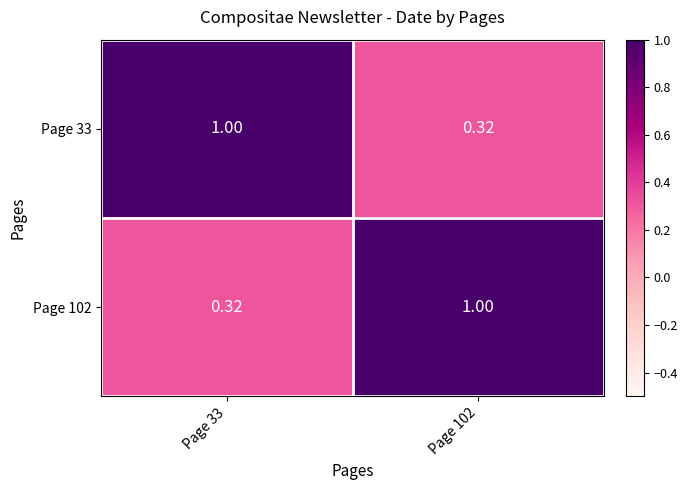

How many data points in Page 33 are less than 1?

1